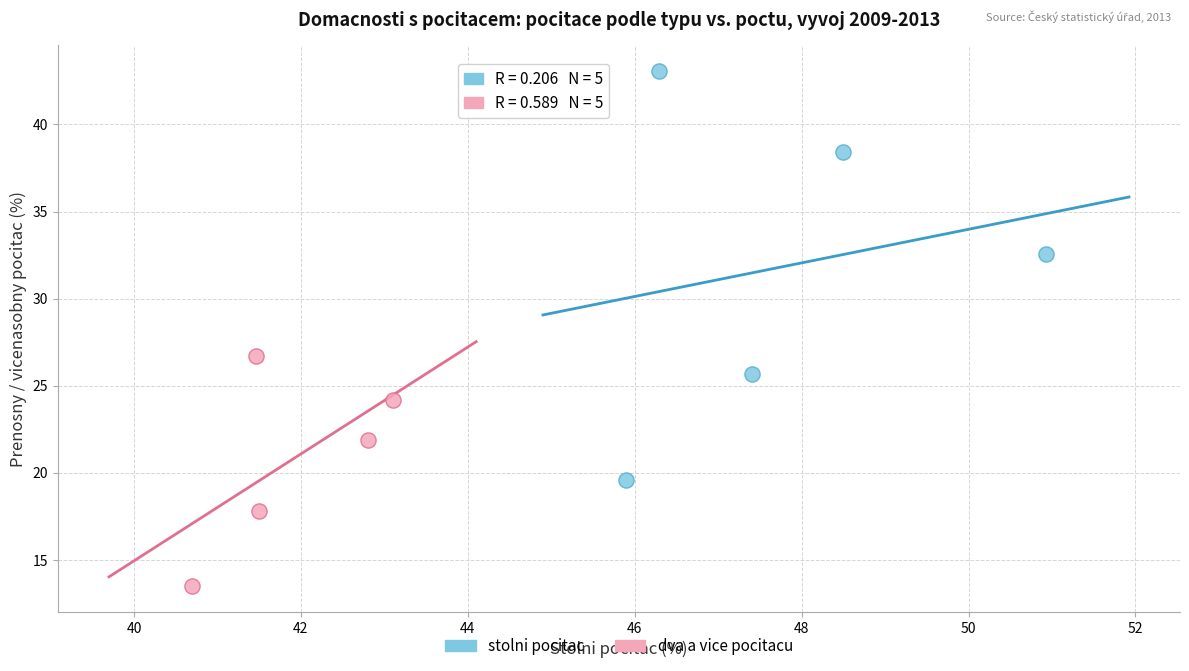

Which series contains the lowest Y value?

dva a vice pocitacu